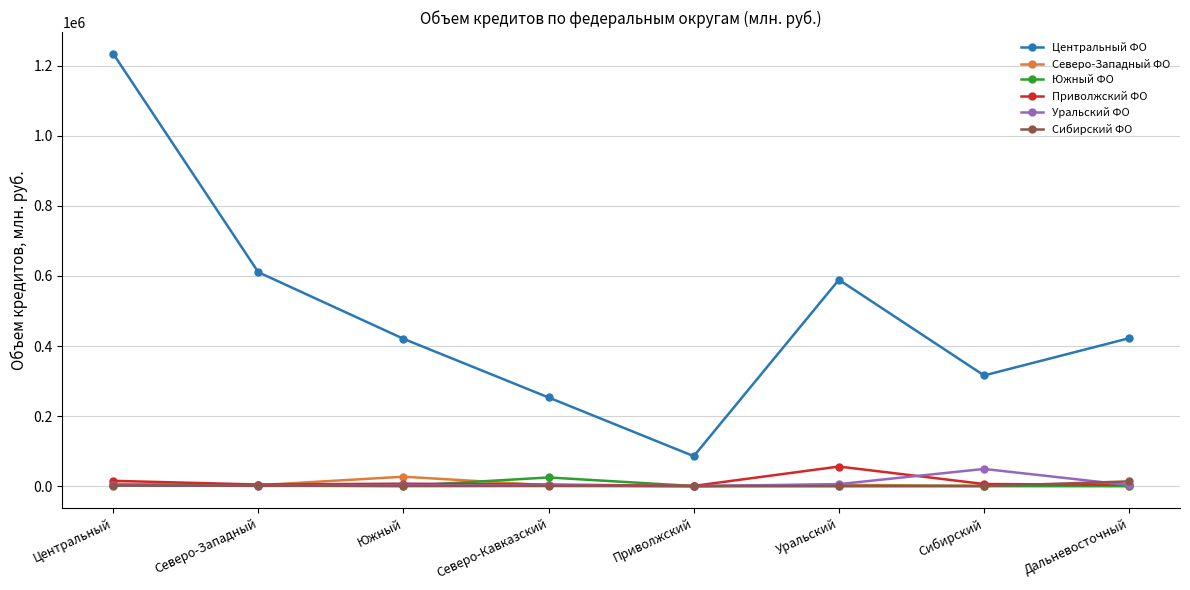

True or false: Центральный ФО and Сибирский ФО cross at least once.

False